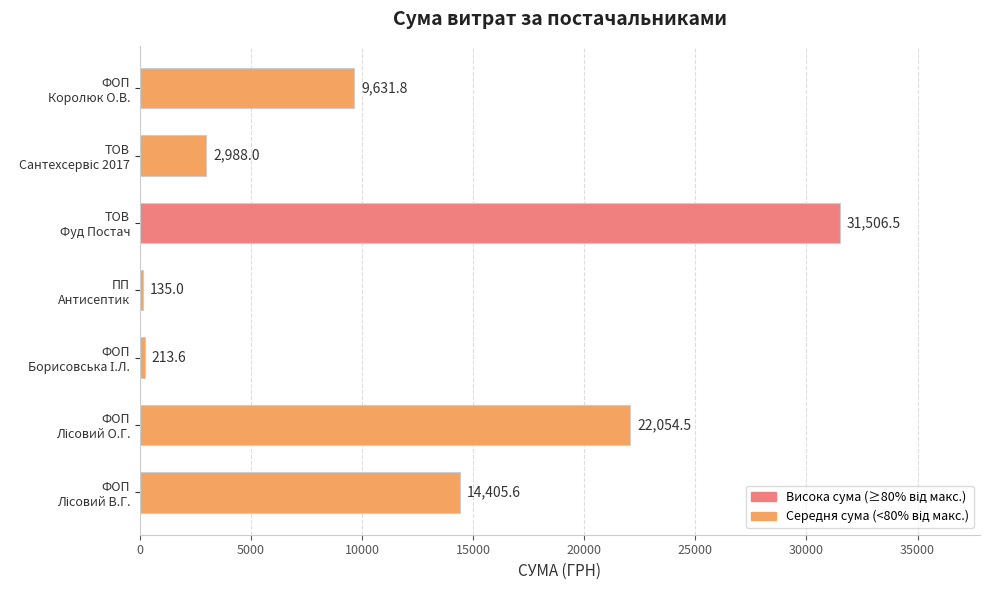

What is the sum of all values?

80935.0